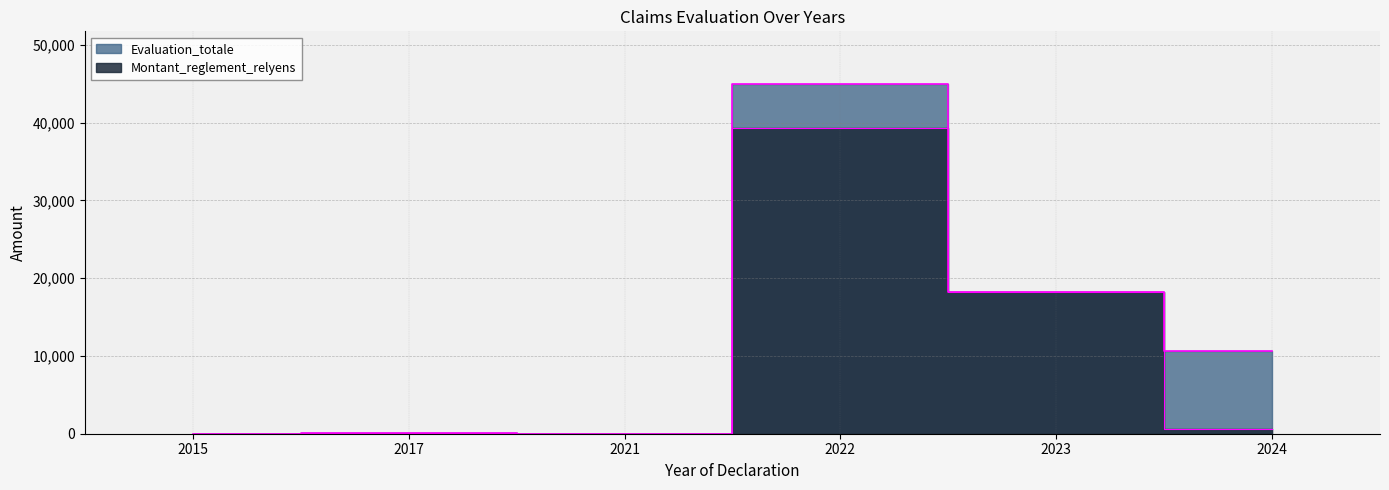

True or false: Montant_reglement_relyens and Evaluation_totale cross at least once.

False